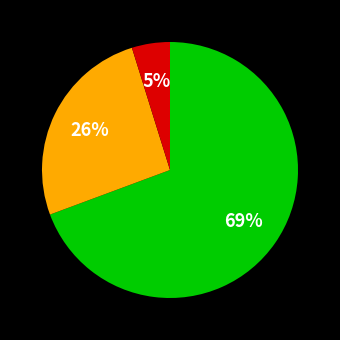

To the nearest percent, what is the average slice percentage?

33%